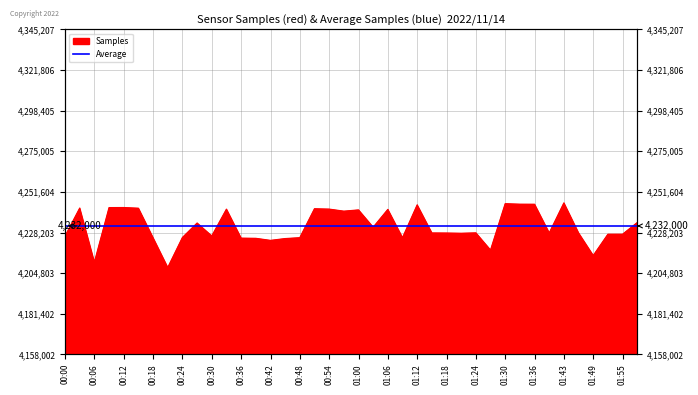

Does the chart display data point markers on the line(s)?

No